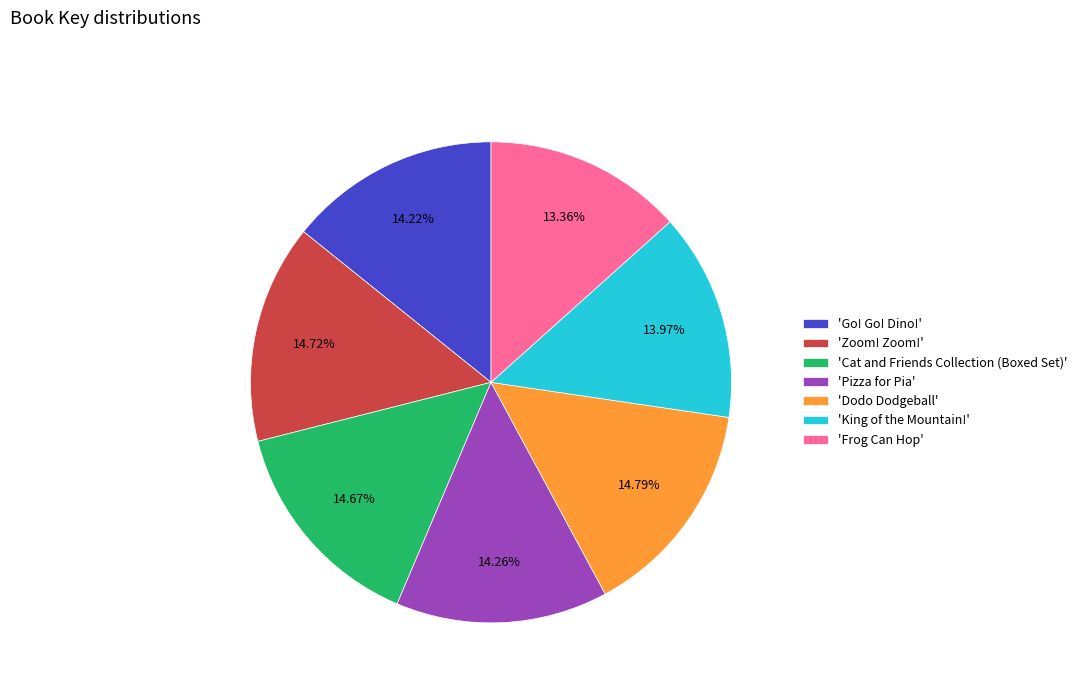

Is 'Frog Can Hop' the majority of the pie?

No